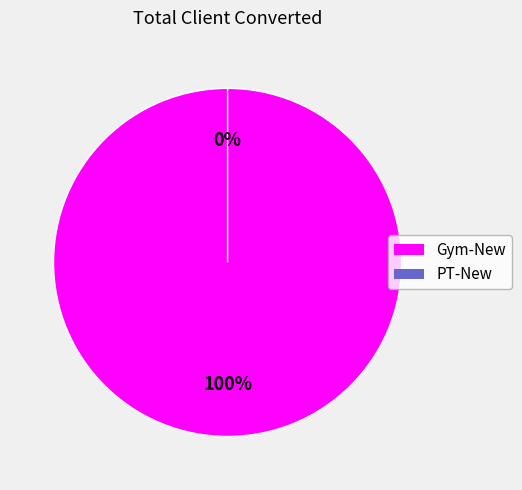

Which slice represents more than half of the pie?

Gym-New